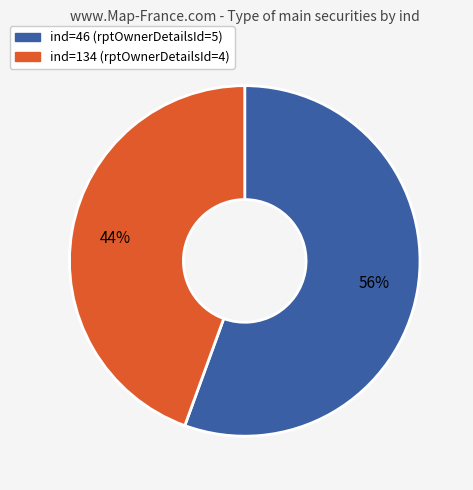

To the nearest percent, what is the average slice percentage?

50%